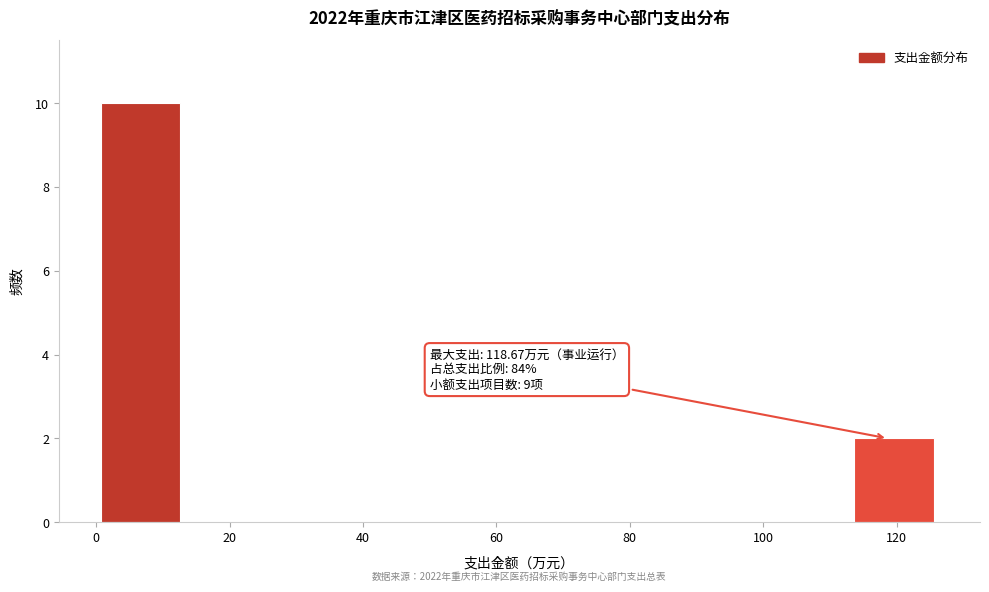

Over which range of the x-axis is the bar tallest?

0 to 14